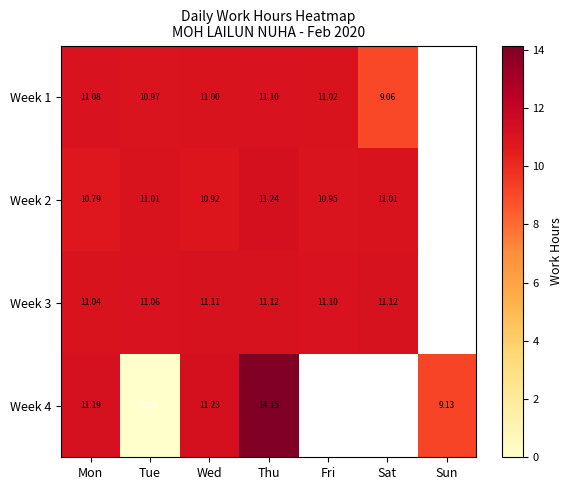

What is the total value across all series at Thu?

47.6